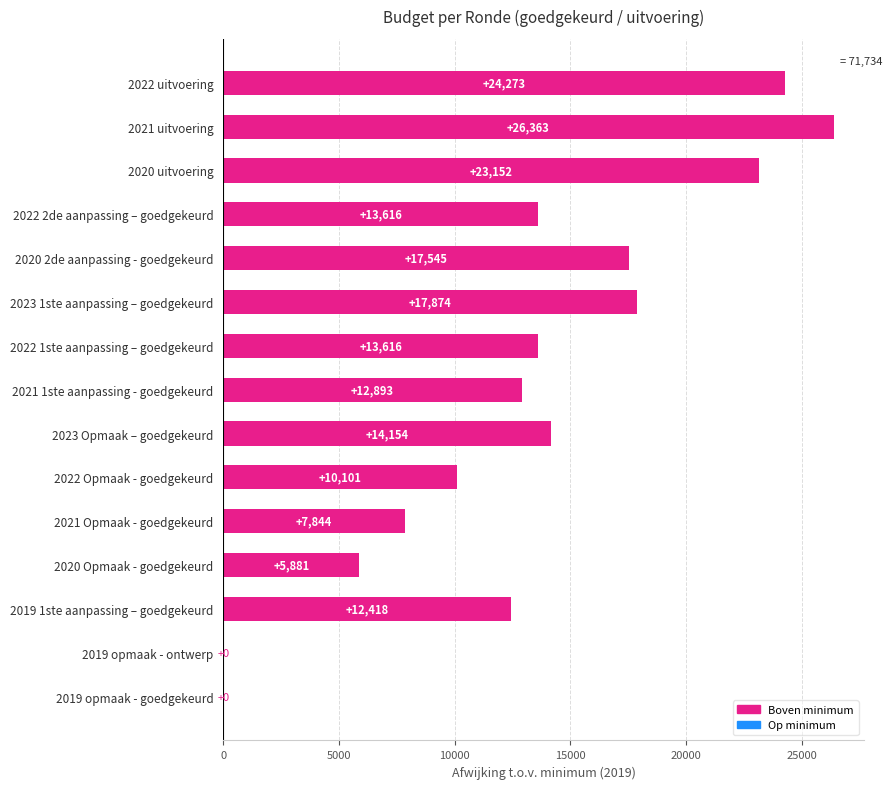

Is it true that the value at 2022 Opmaak - goedgekeurd is 6444?

False